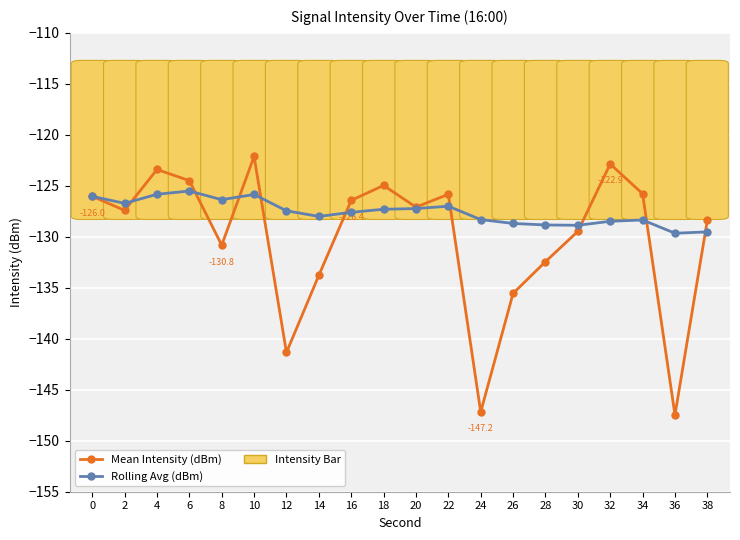

List the series in order of their overall mean, lowest first.

Mean Intensity (dBm), Rolling Avg (dBm)